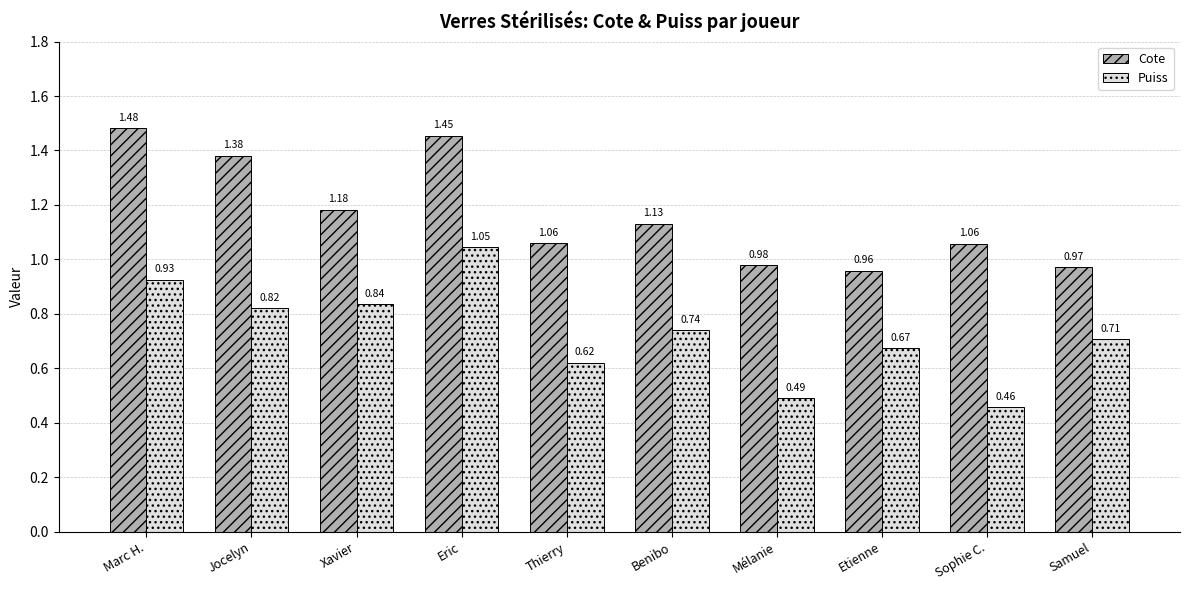

What is the sum of all Puiss values?

7.3